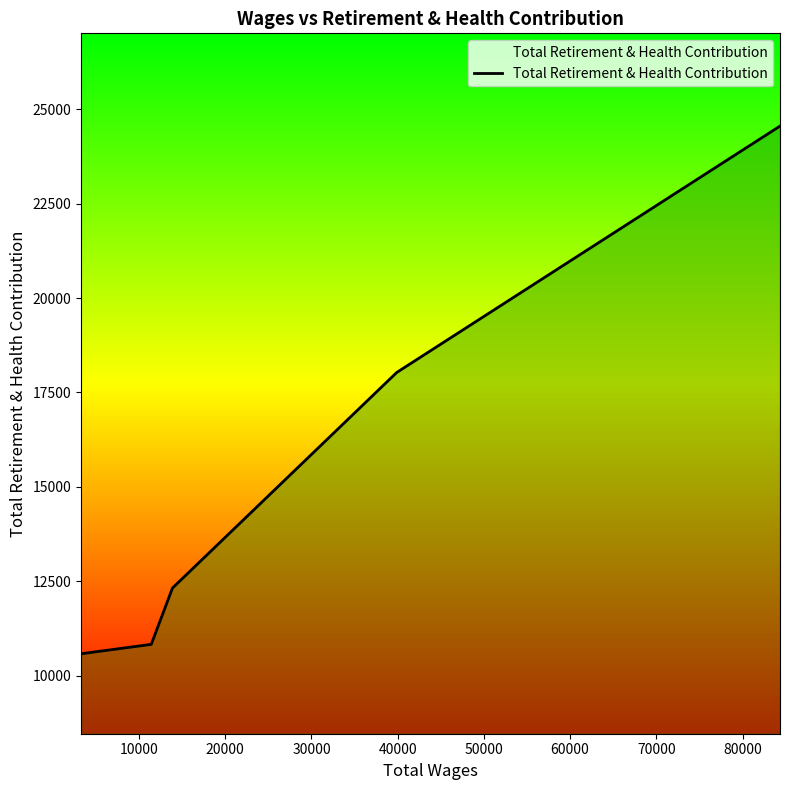

What is the average value?

15263